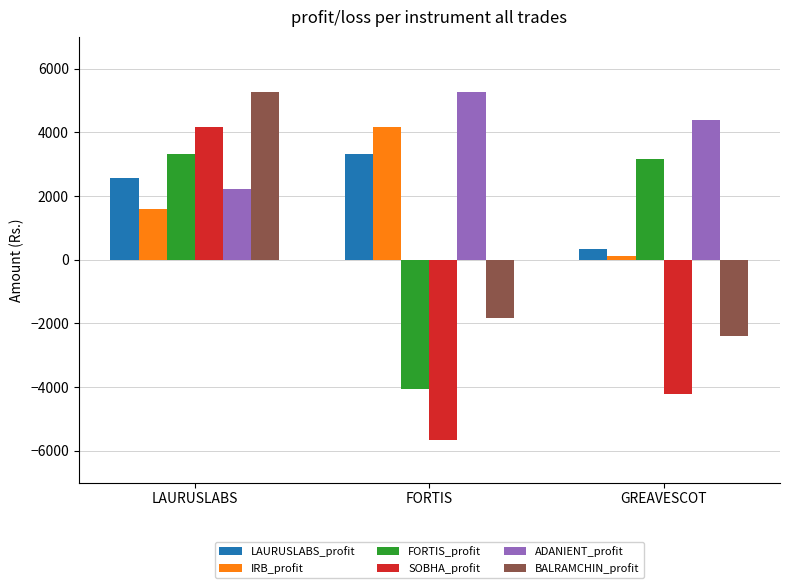

What is the average value of the ADANIENT_profit series?

3961.7